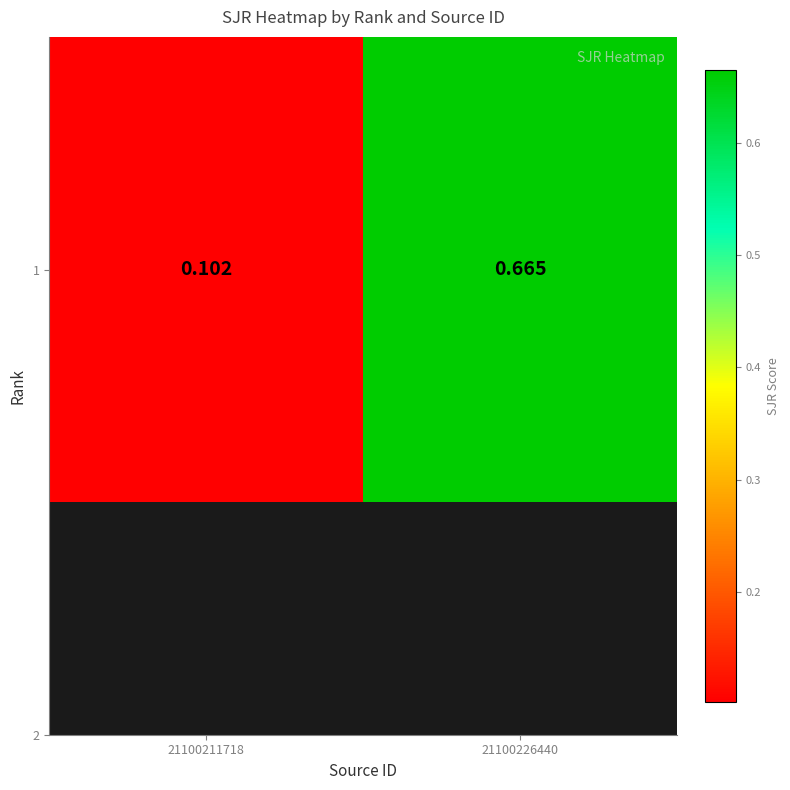

List the labels in order of value, largest first.

21100226440, 21100211718